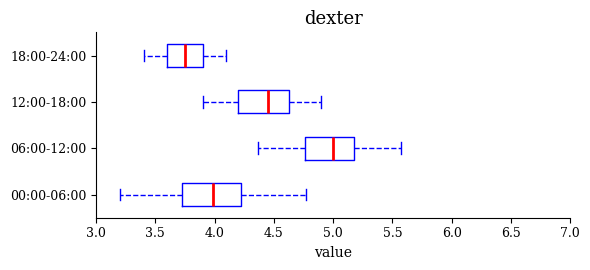

Where does the left whisker of the box for 06:00-12:00 end on the x-axis? The values are not printed on the chart, so give them approximately, as read against the axis.

4.35